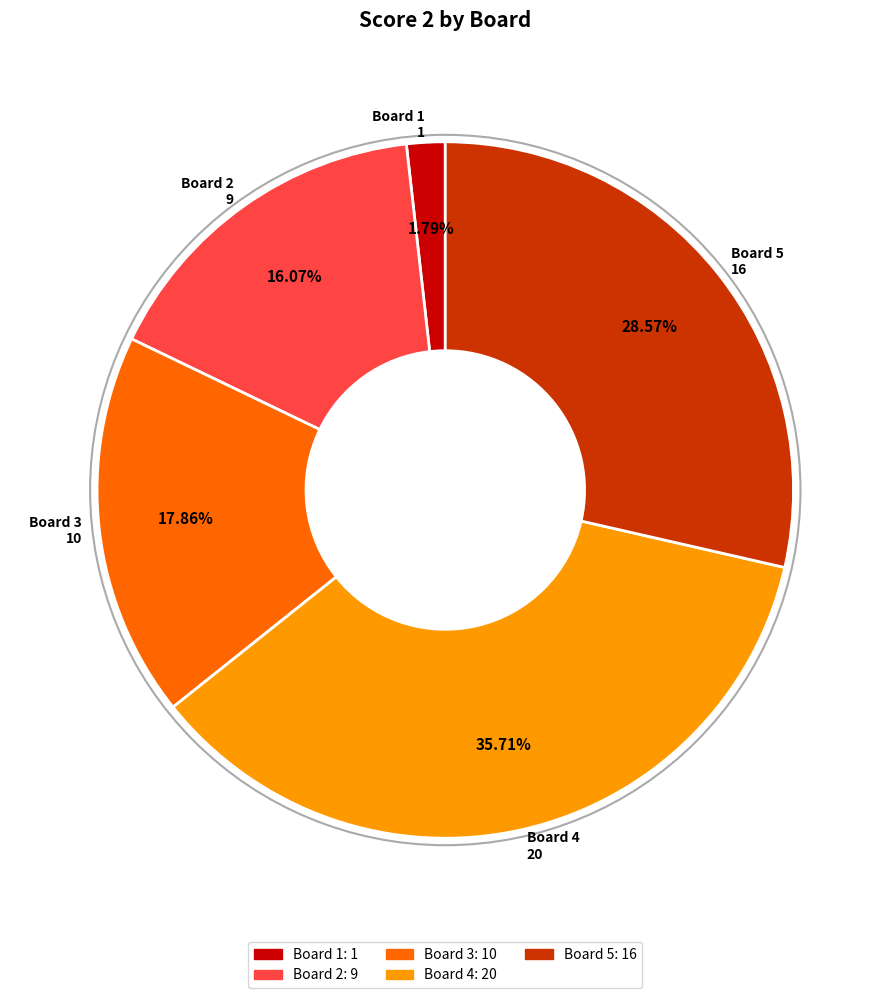

To the nearest percent, what is the difference between the Board 2 and Board 1 slice percentages?

14%